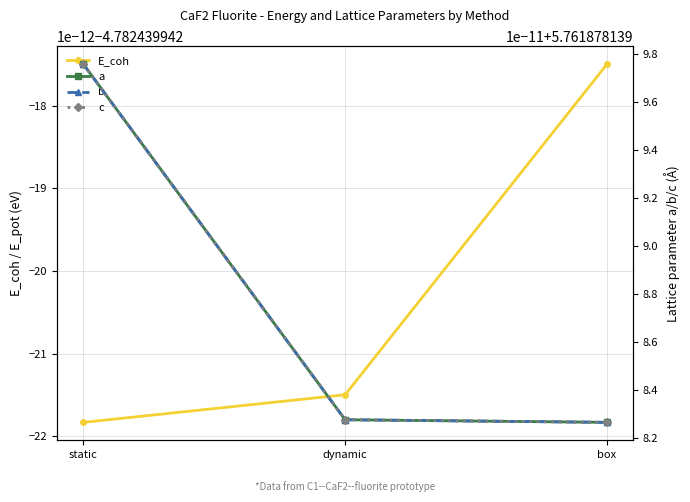

Which series changed the most between static and dynamic?

a